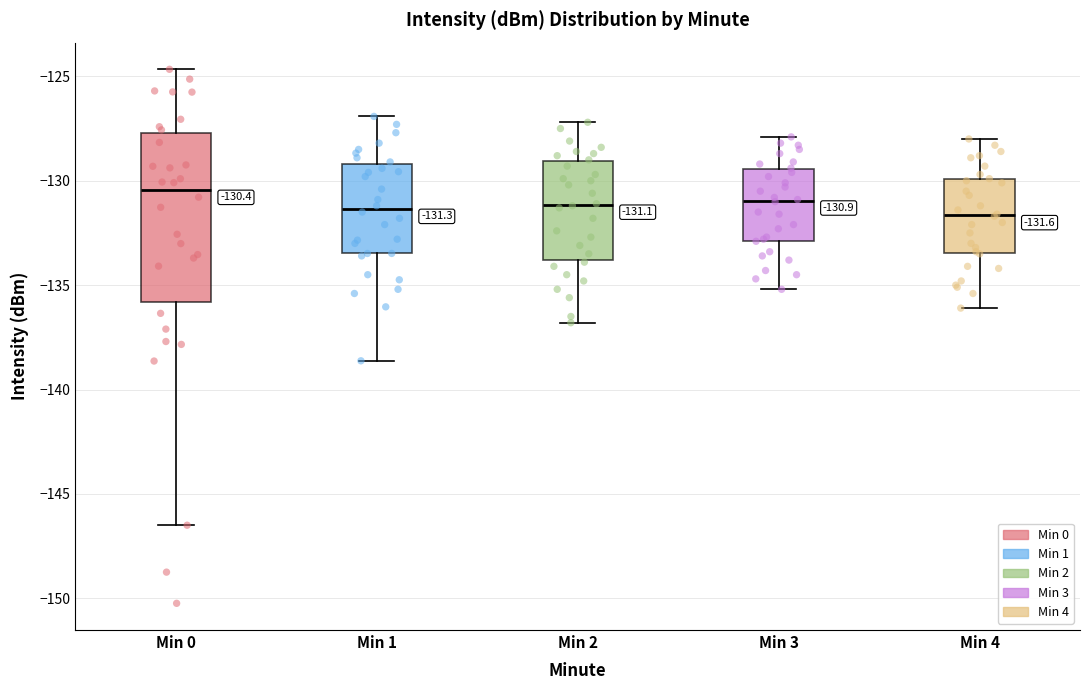

Which box is the tallest, from its lower edge to its upper edge?

Min 0